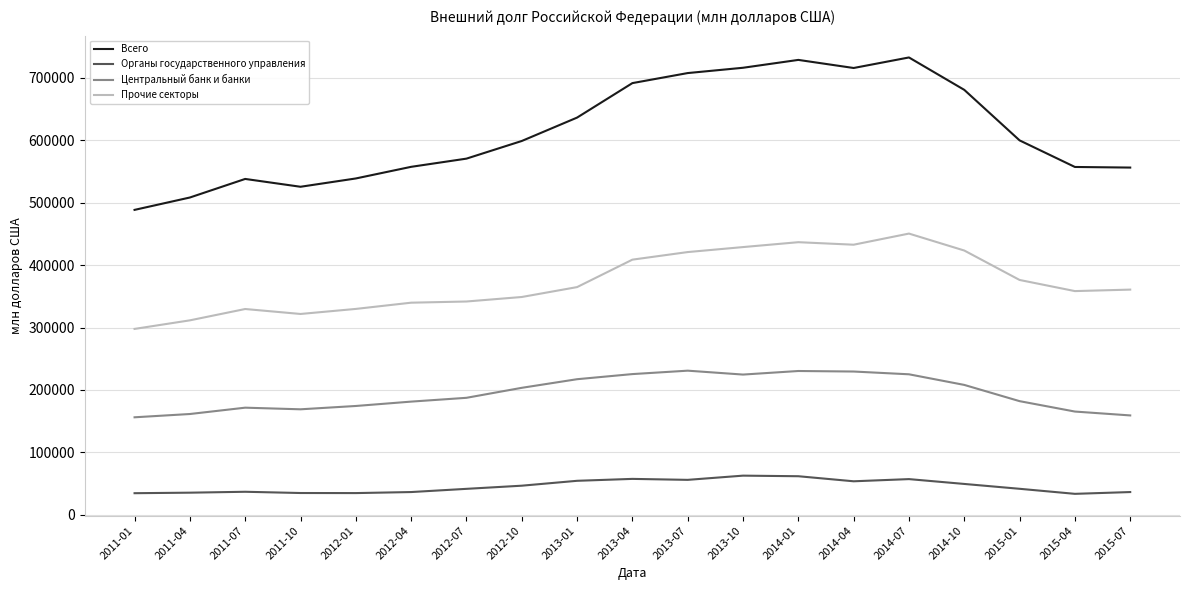

What is the difference between the Всего values at 2013-07 and 2015-01?

107863